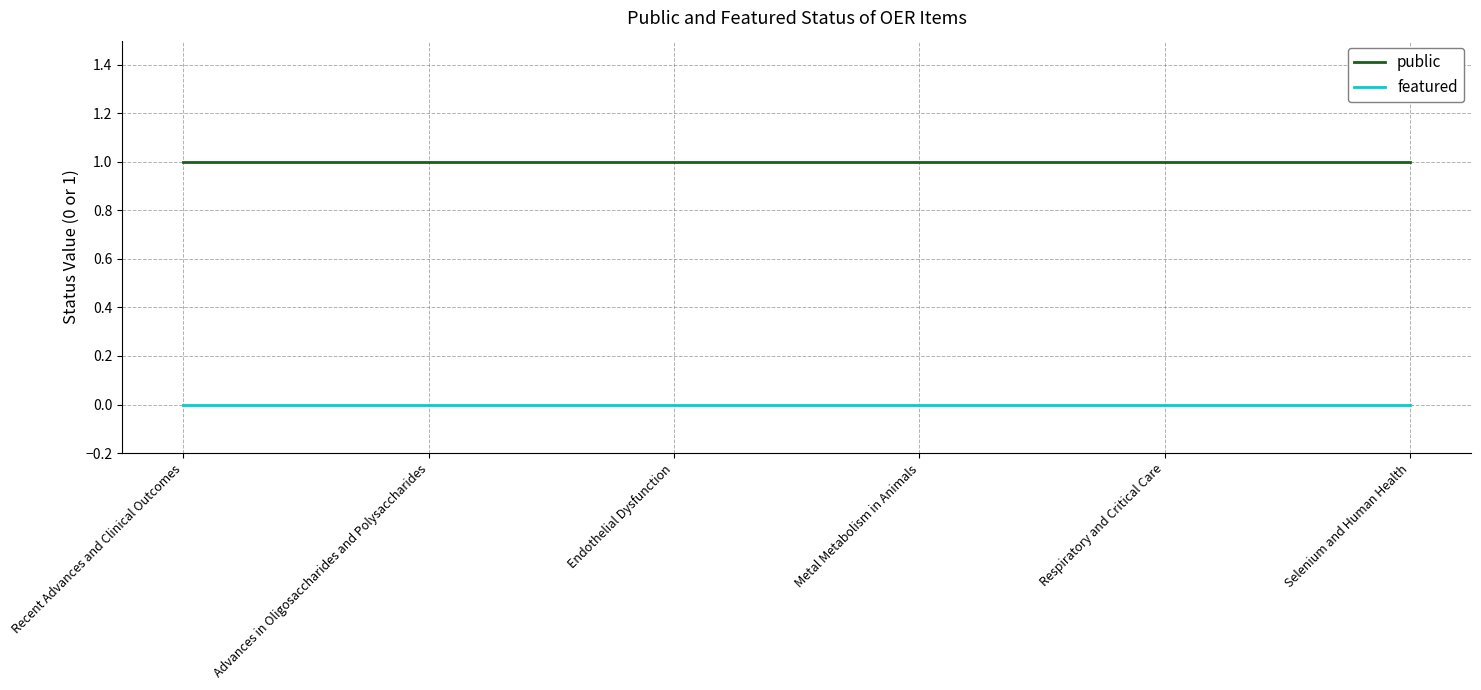

The value of featured at Recent Advances and Clinical Outcomes is 0. True or false?

True